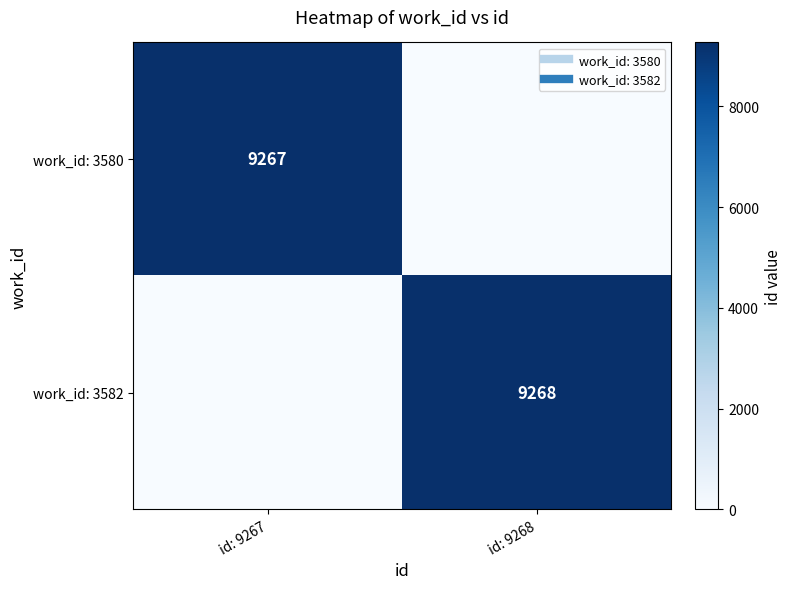

What is the difference between the work_id: 3580 values at id: 9267 and id: 9268?

9267